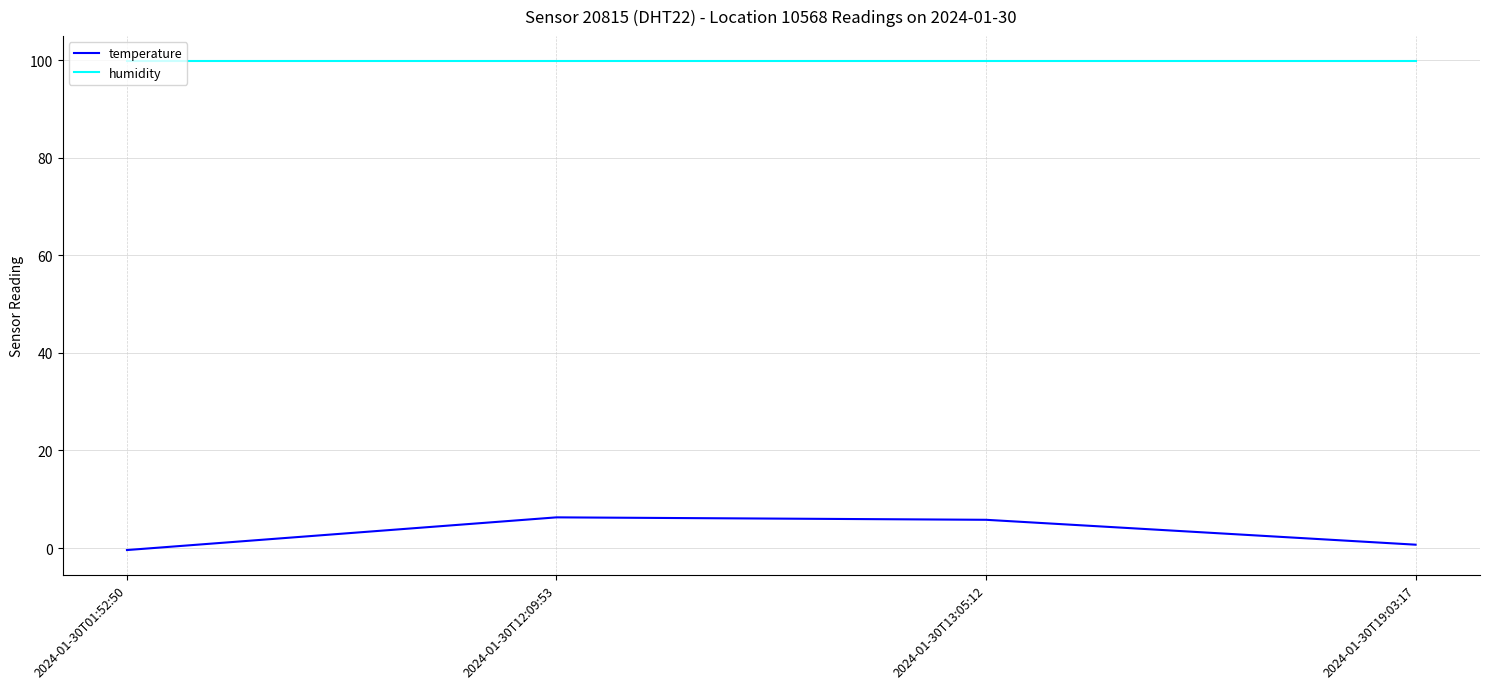

How many values in temperature are above zero?

3